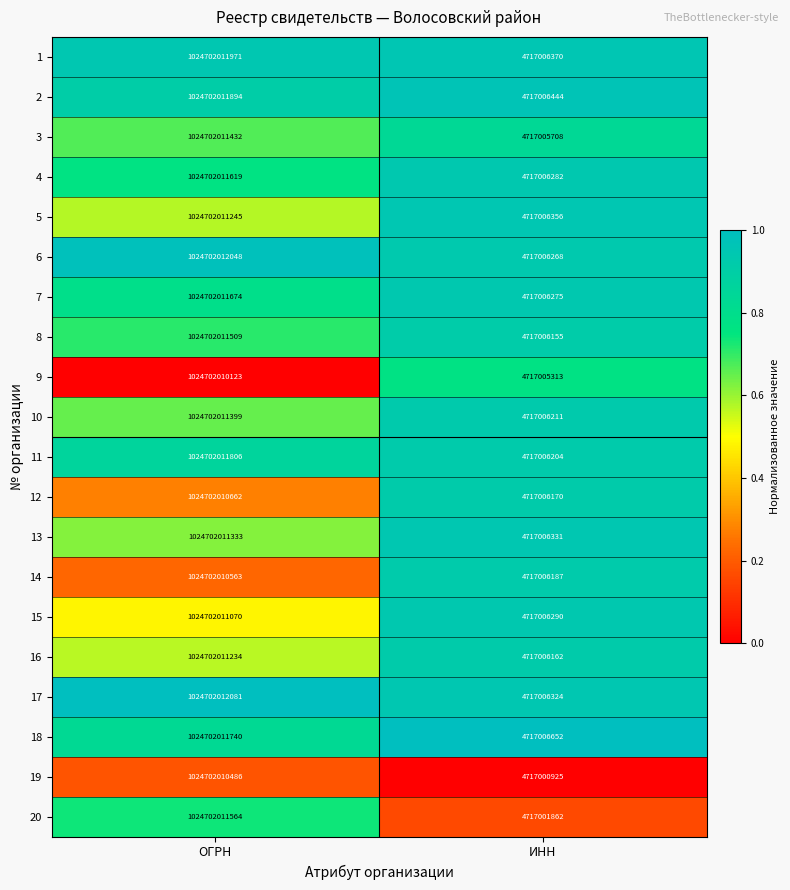

At which category does the chart reach its minimum across all series?

ИНН